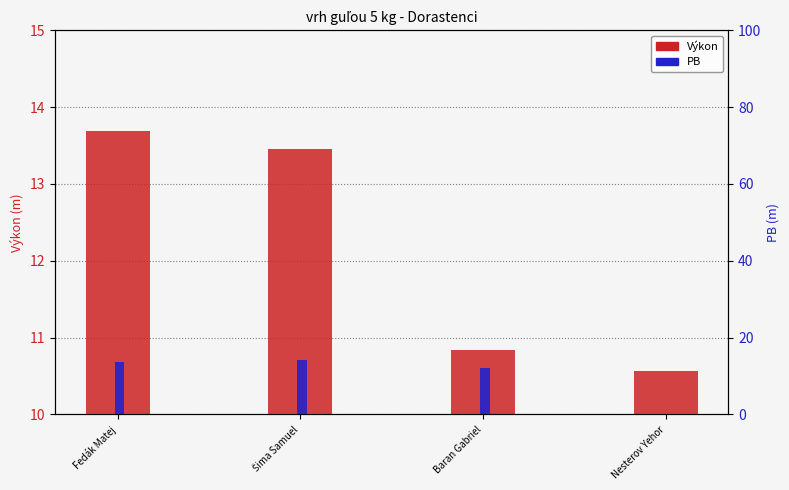

Reading left to right, extract all data points from this chart.

Výkon: 13.7	13.5	10.8	10.6
PB: 13.7	14.2	12.0	0.0